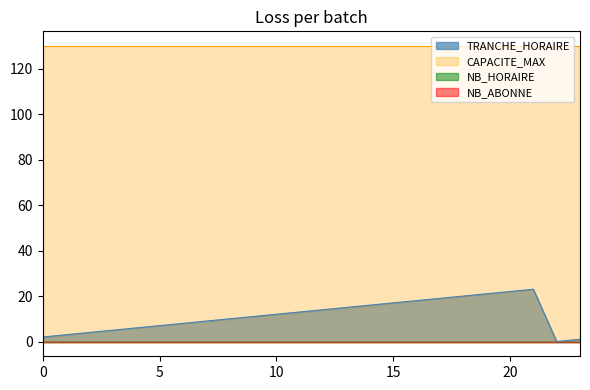

Reading left to right, what are all the values shown in this chart?

TRANCHE_HORAIRE: 2	3	4	5	6	7	8	9	10	11	12	13	14	15	16	17	18	19	20	21	22	23	0	1
CAPACITE_MAX: 130	130	130	130	130	130	130	130	130	130	130	130	130	130	130	130	130	130	130	130	130	130	130	130
NB_HORAIRE: 0	0	0	0	0	0	0	0	0	0	0	0	0	0	0	0	0	0	0	0	0	0	0	0
NB_ABONNE: 0	0	0	0	0	0	0	0	0	0	0	0	0	0	0	0	0	0	0	0	0	0	0	0